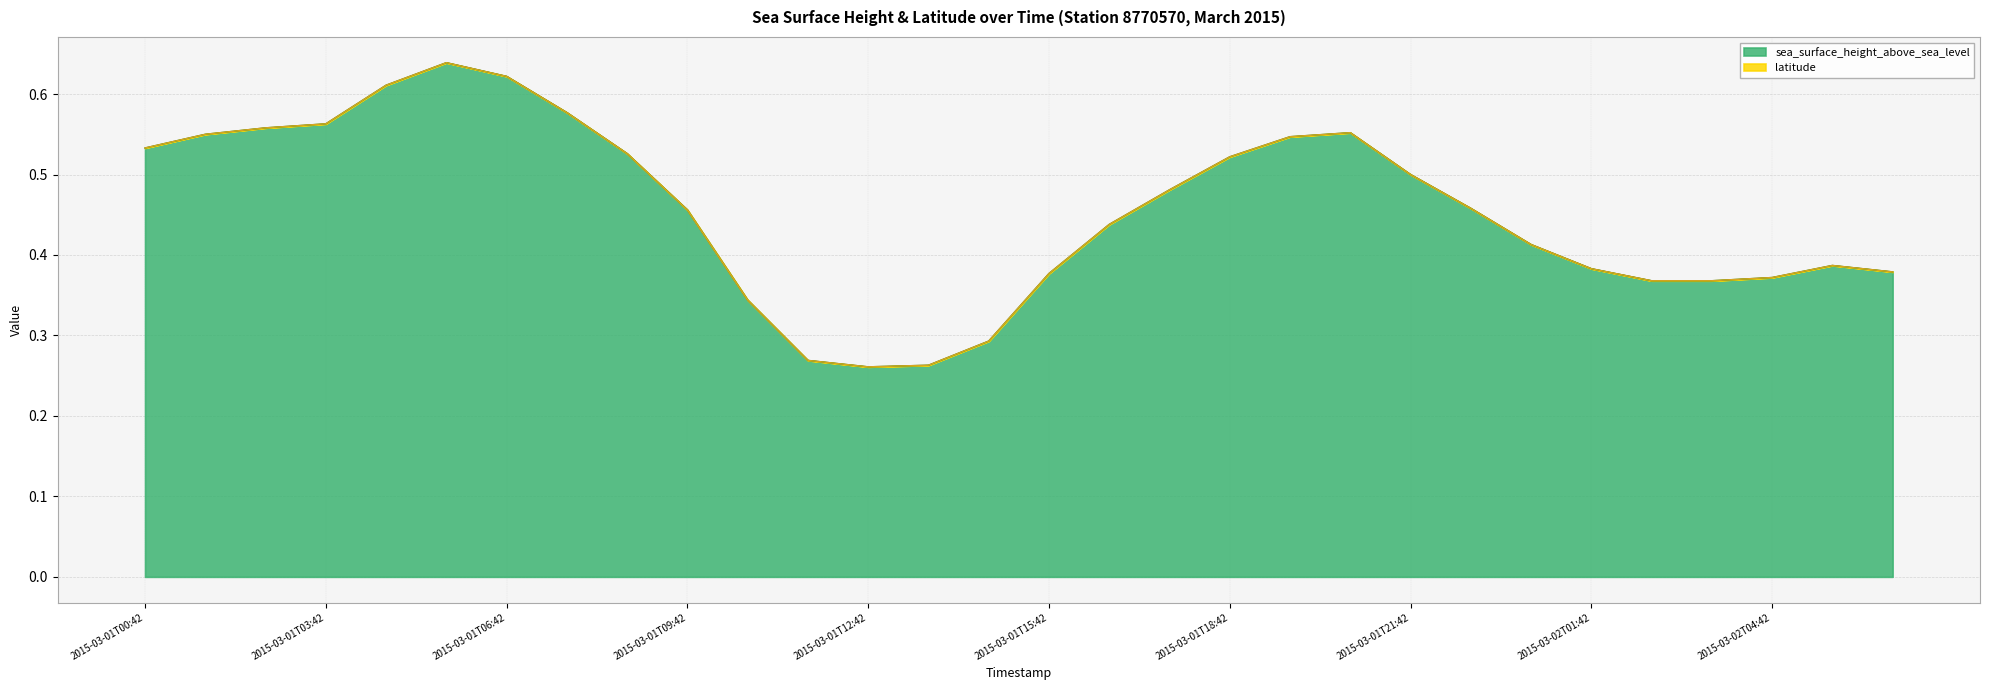

The value at 2015-03-01T19:42 is 0.5. True or false?

True